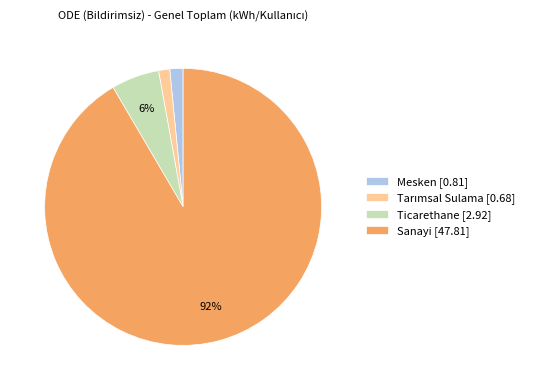

How many slices are in this pie chart?

4